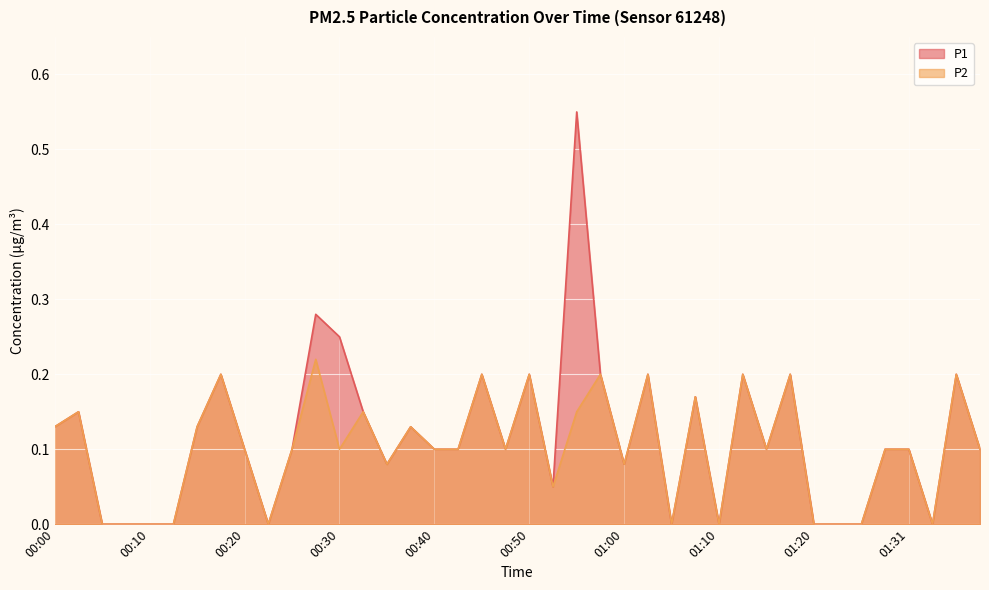

Is it true that P1 equals 0.1 at 00:20?

True